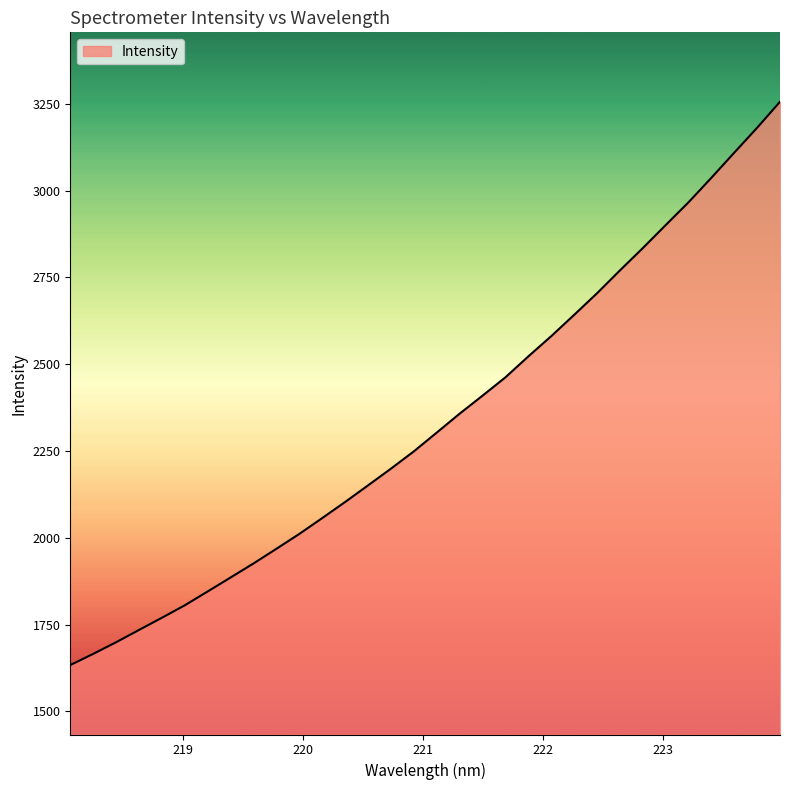

What is the smallest value displayed?

1633.5